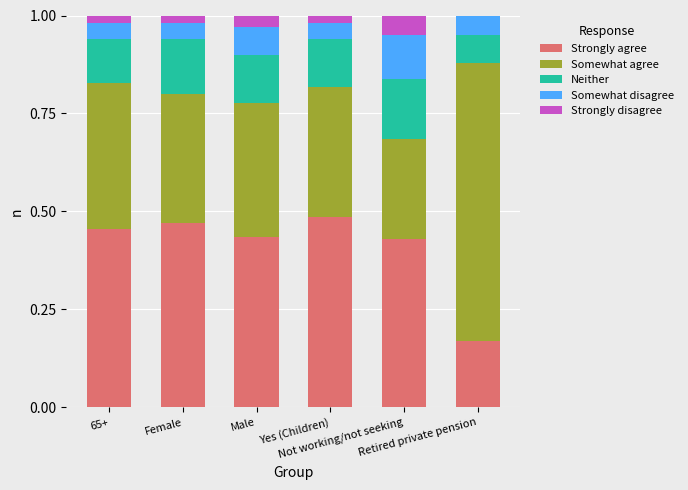

Which has a higher value, Female or Not working/not seeking?

Female